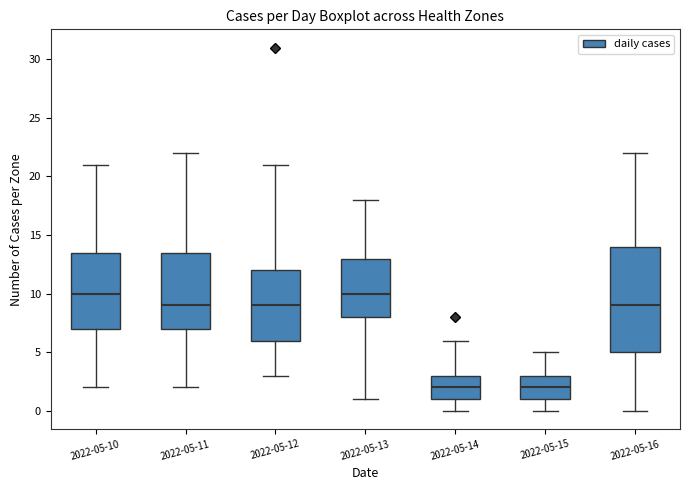

Where does the upper whisker of the box for 2022-05-14 end on the y-axis? The values are not printed on the chart, so give them approximately, as read against the axis.

6.0